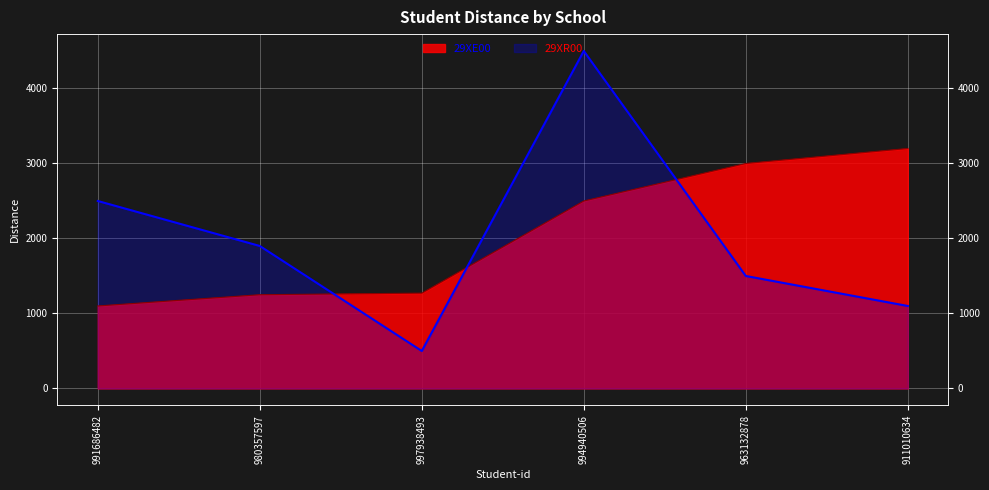

True or false: 29XE00 has a value of 1271 at 997938493.

True